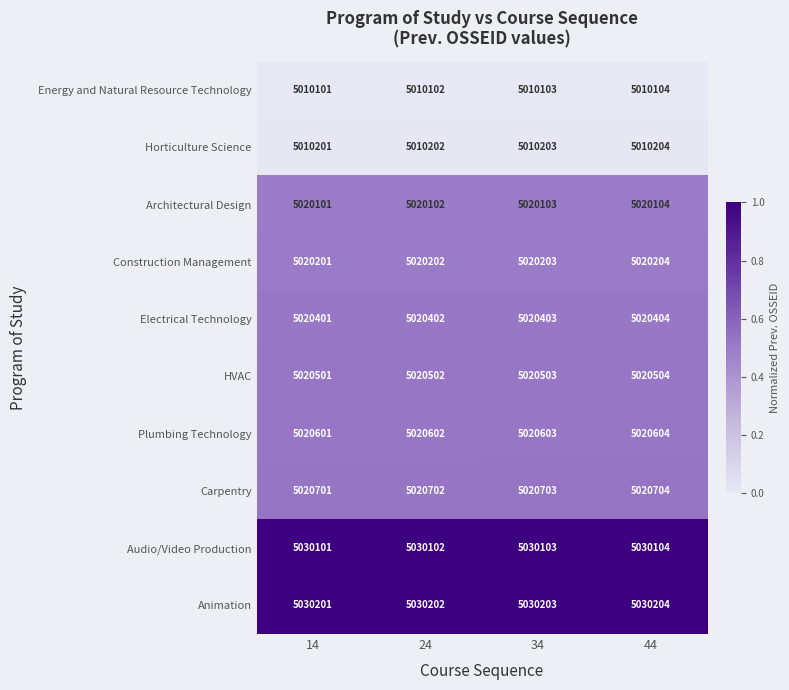

Which series has the largest total across all categories?

Animation